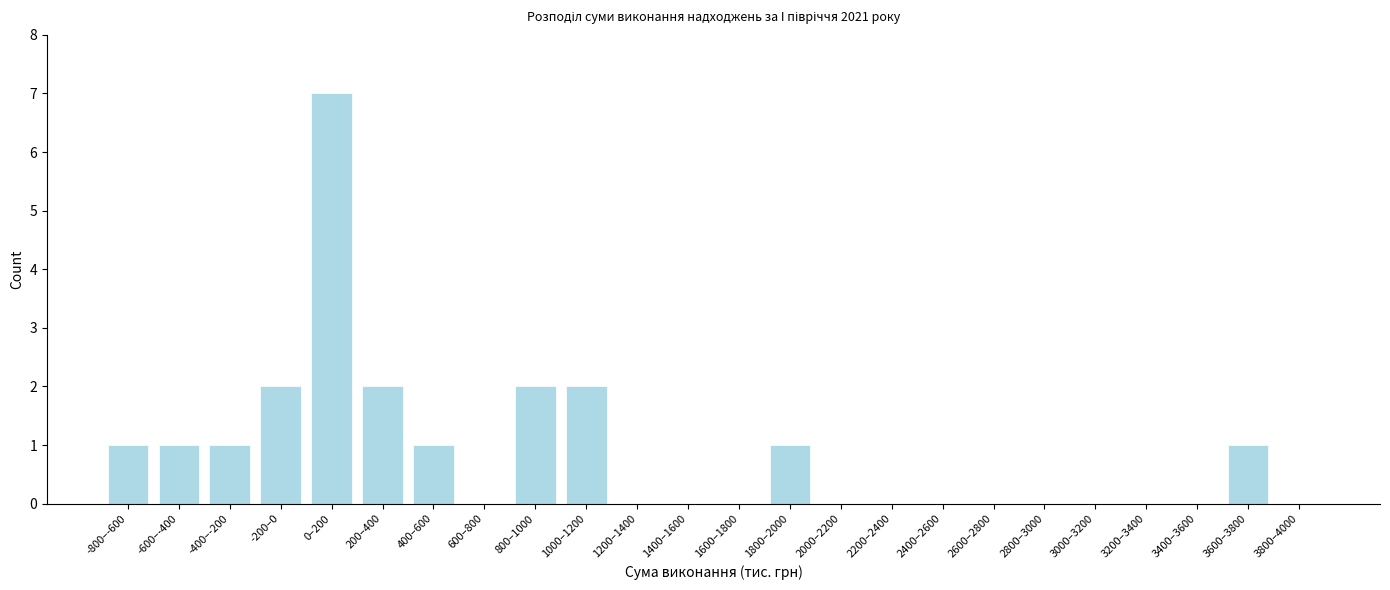

Reading left to right, list all the values displayed in this chart.

-800–-600=1	-600–-400=1	-400–-200=1	-200–0=2	0–200=7	200–400=2	400–600=1	600–800=0	800–1000=2	1000–1200=2	1200–1400=0	1400–1600=0	1600–1800=0	1800–2000=1	2000–2200=0	2200–2400=0	2400–2600=0	2600–2800=0	2800–3000=0	3000–3200=0	3200–3400=0	3400–3600=0	3600–3800=1	3800–4000=0